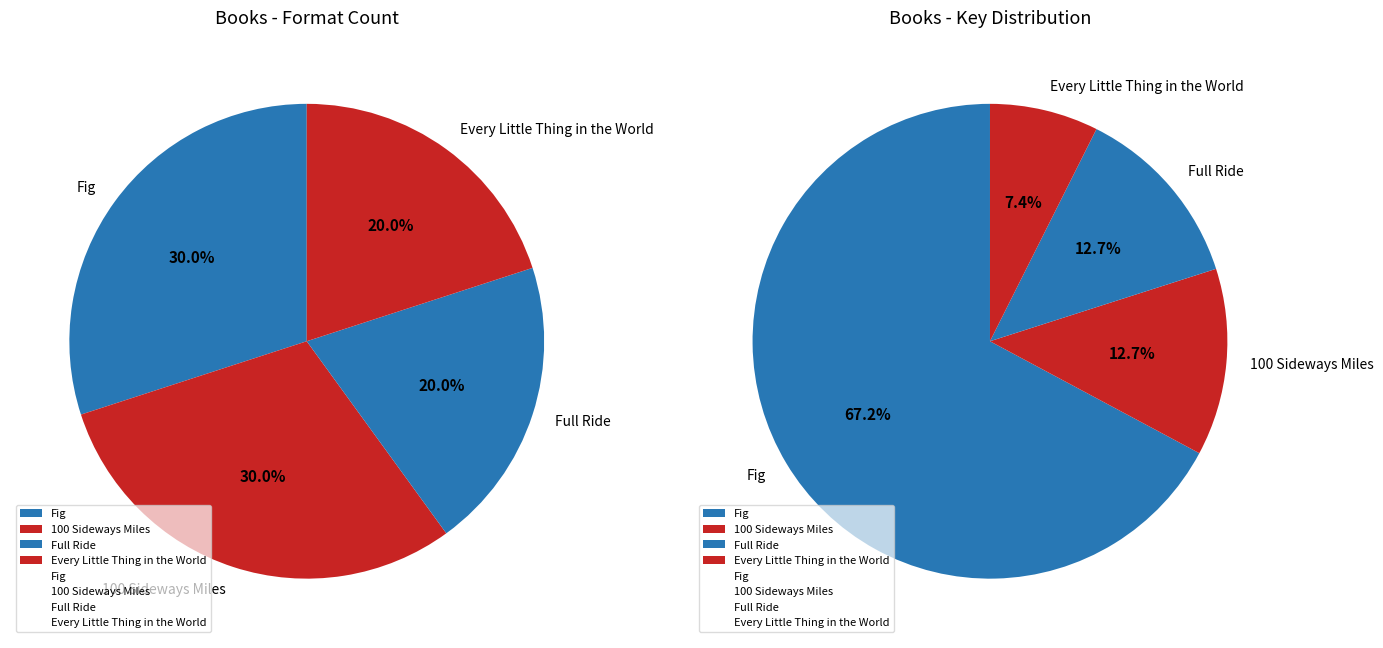

Count the number of slices in the pie.

4